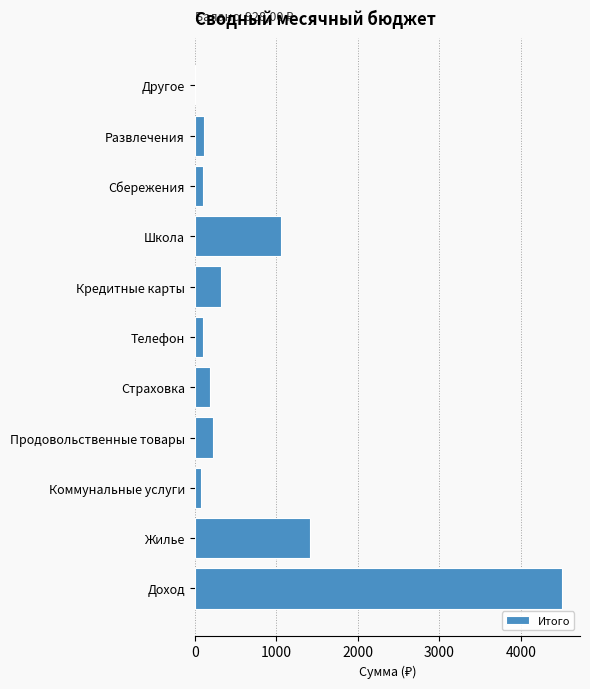

What is the maximum value shown in the chart?

4500